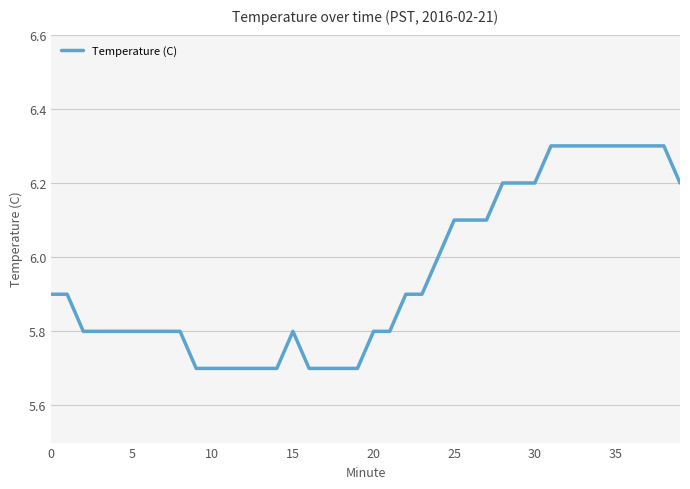

What is the maximum value shown in the chart?

6.3